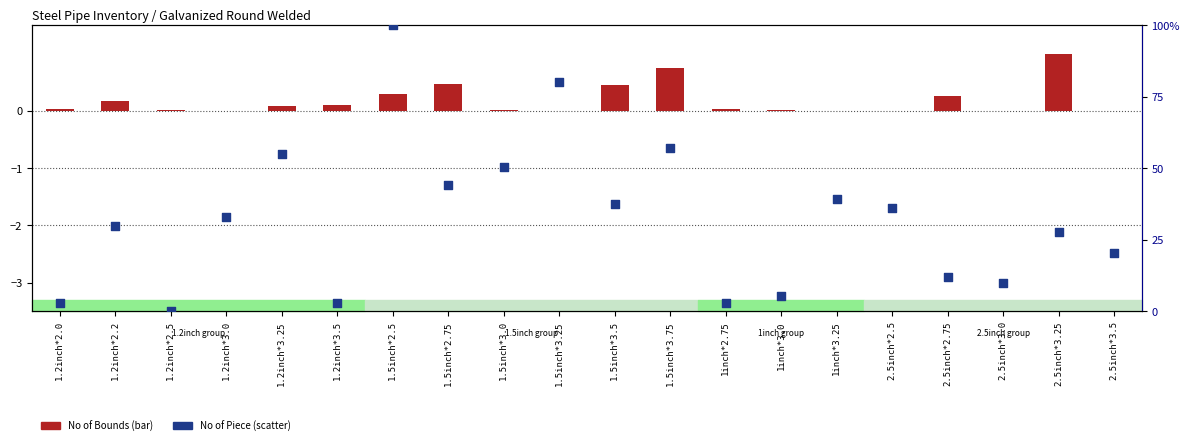

What is the change in value from 1.5inch*3.25 to 1.5inch*3.5?

-42.4